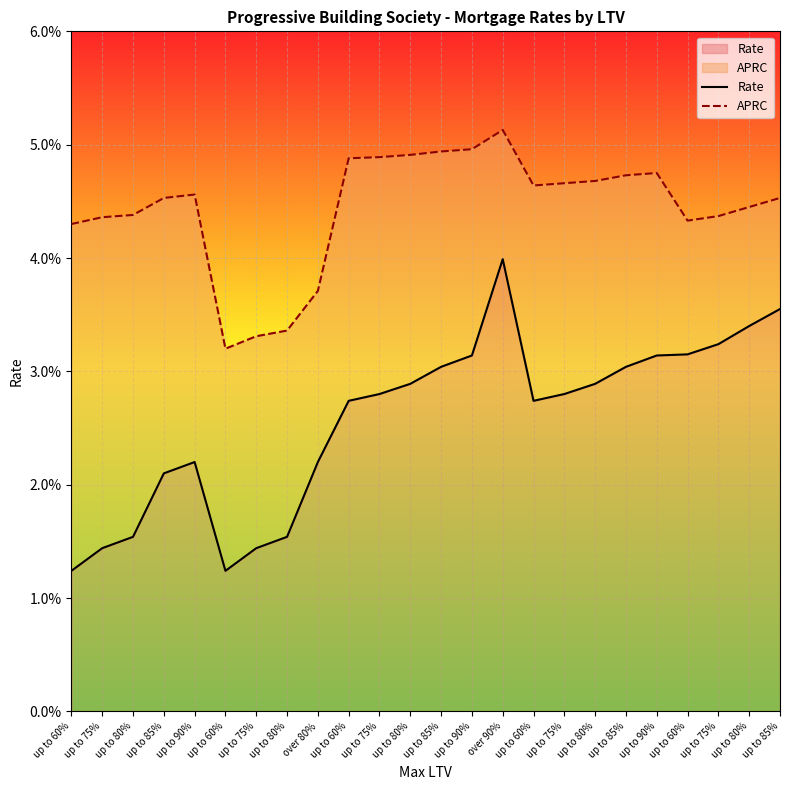

Is it true that APRC equals 0.0 at up to 85%?

False